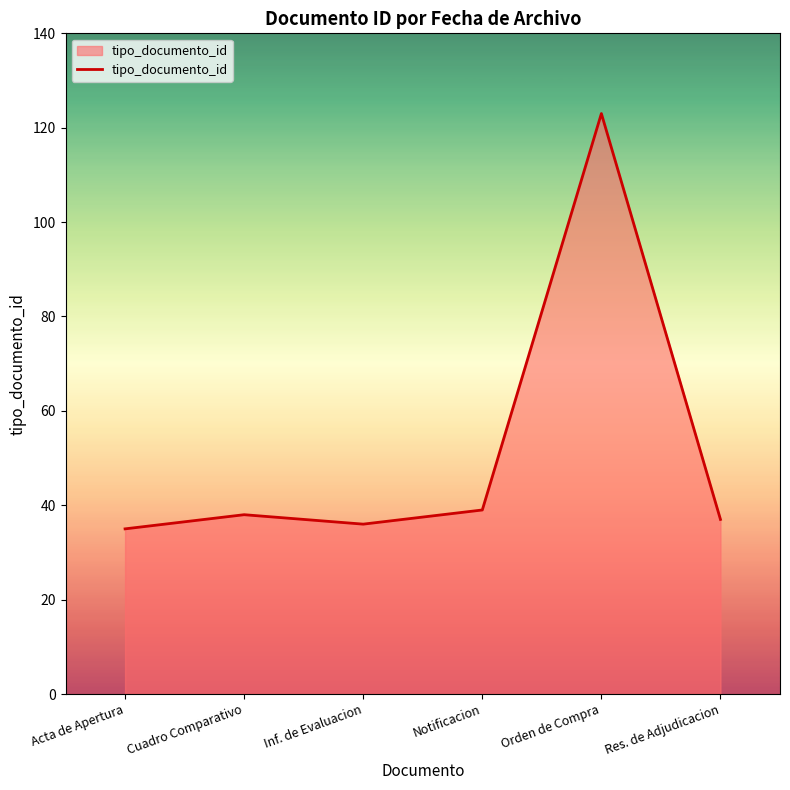

How many values are below 38?

3